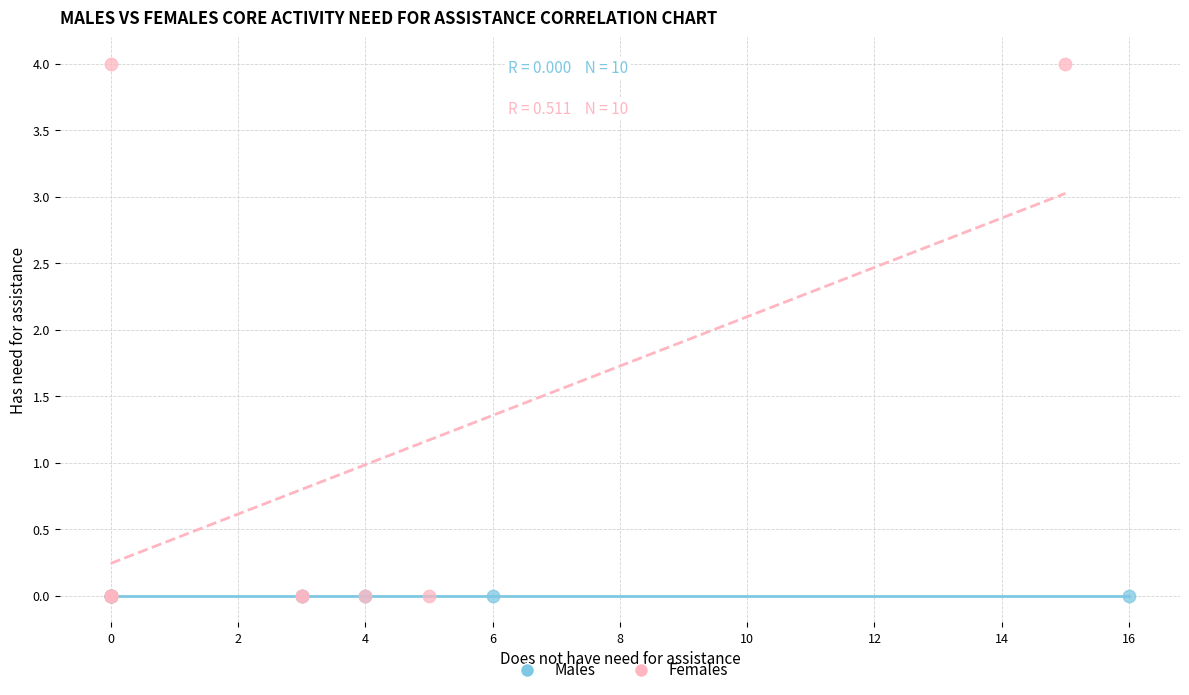

What are all the series names shown in the legend?

Males, Females